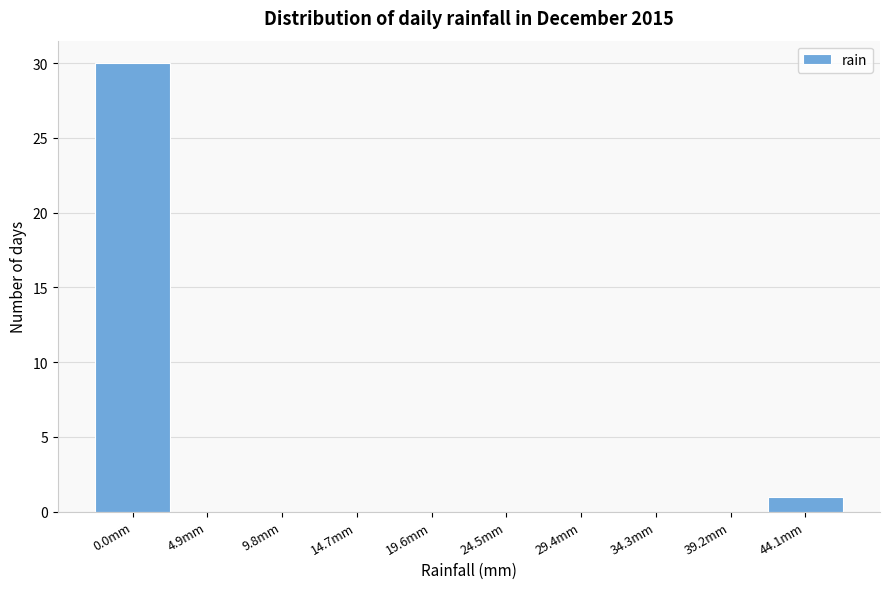

Reading right to left, what are all the values shown in this chart?

44.1mm=1	39.2mm=0	34.3mm=0	29.4mm=0	24.5mm=0	19.6mm=0	14.7mm=0	9.8mm=0	4.9mm=0	0.0mm=30